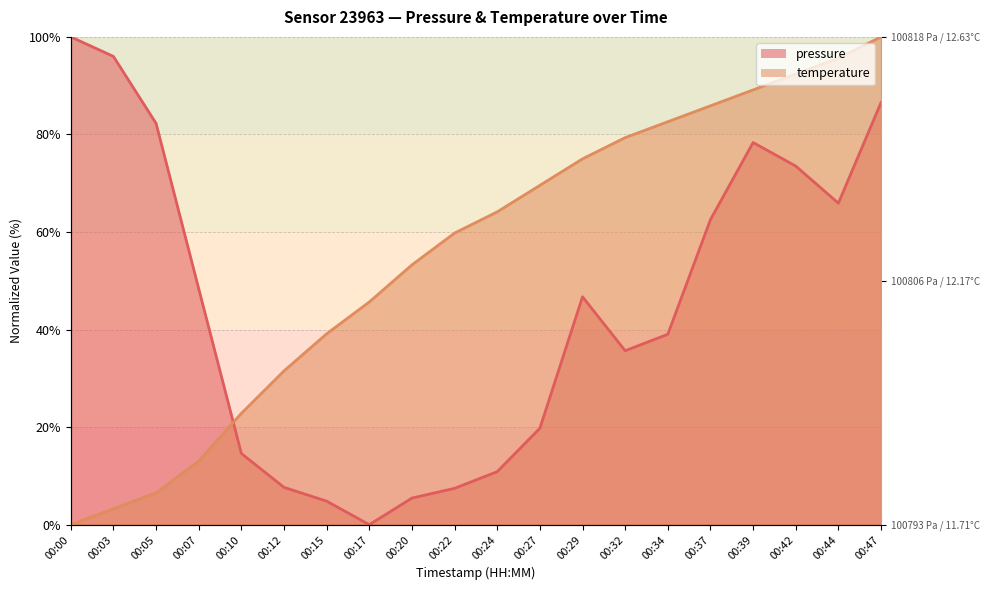

At which category does the chart reach its peak across all series?

00:00